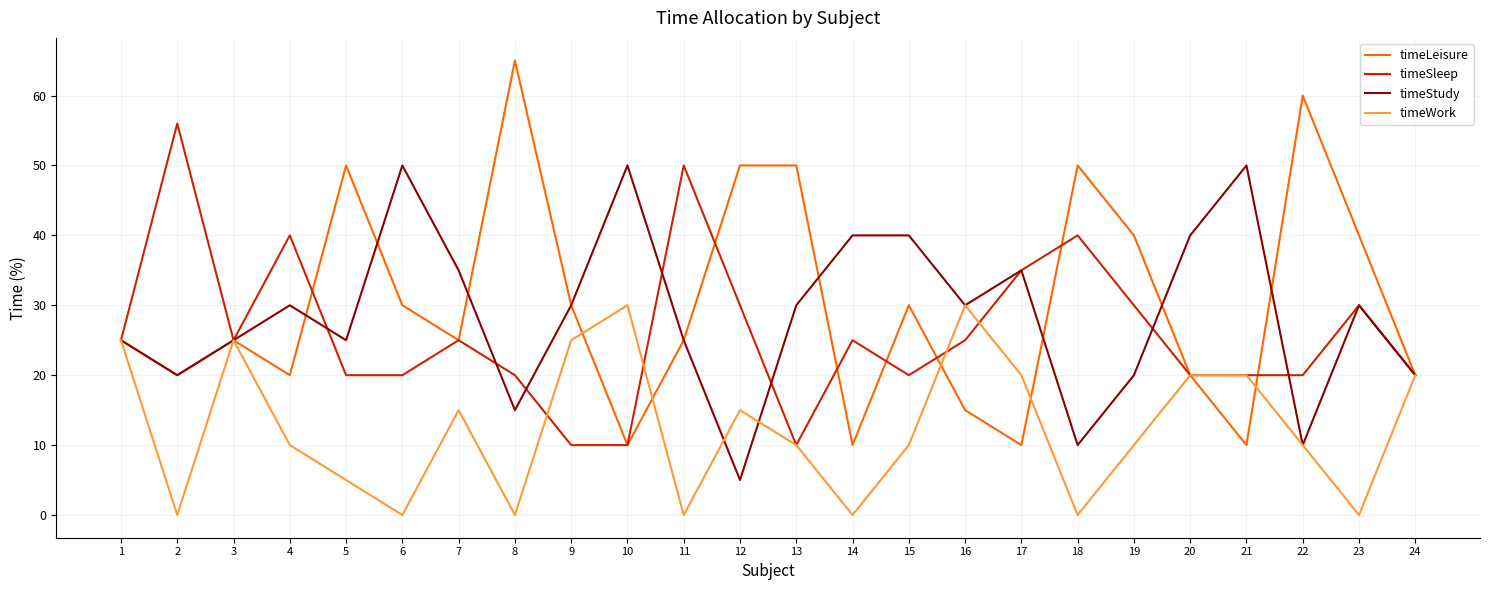

The value of timeSleep at 16 is 7. True or false?

False